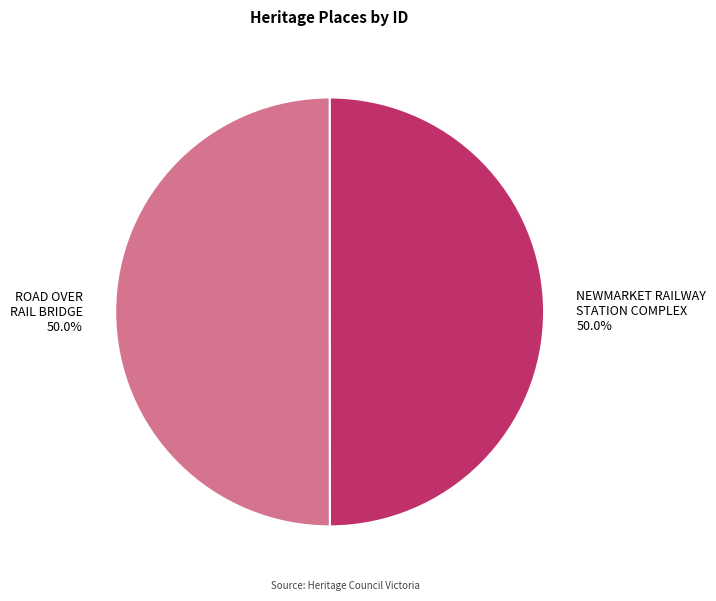

Approximately how many times larger is the value at ROAD OVER RAIL BRIDGE compared to NEWMARKET RAILWAY STATION COMPLEX?

1.0